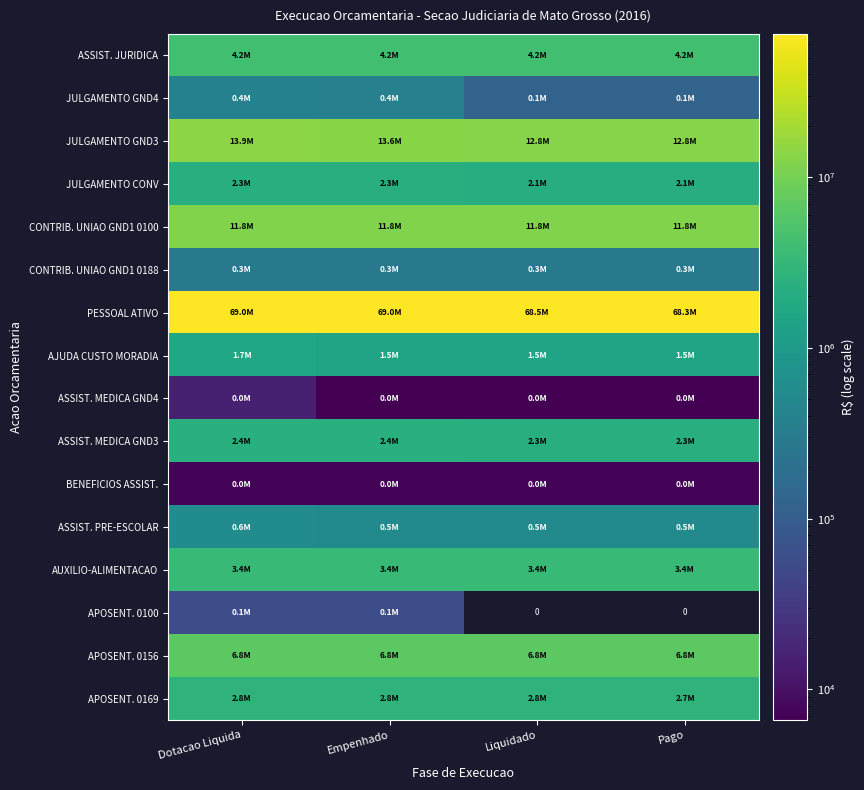

True or false: JULGAMENTO GND3 has a value of 7488206.2 at Dotacao Liquida.

False